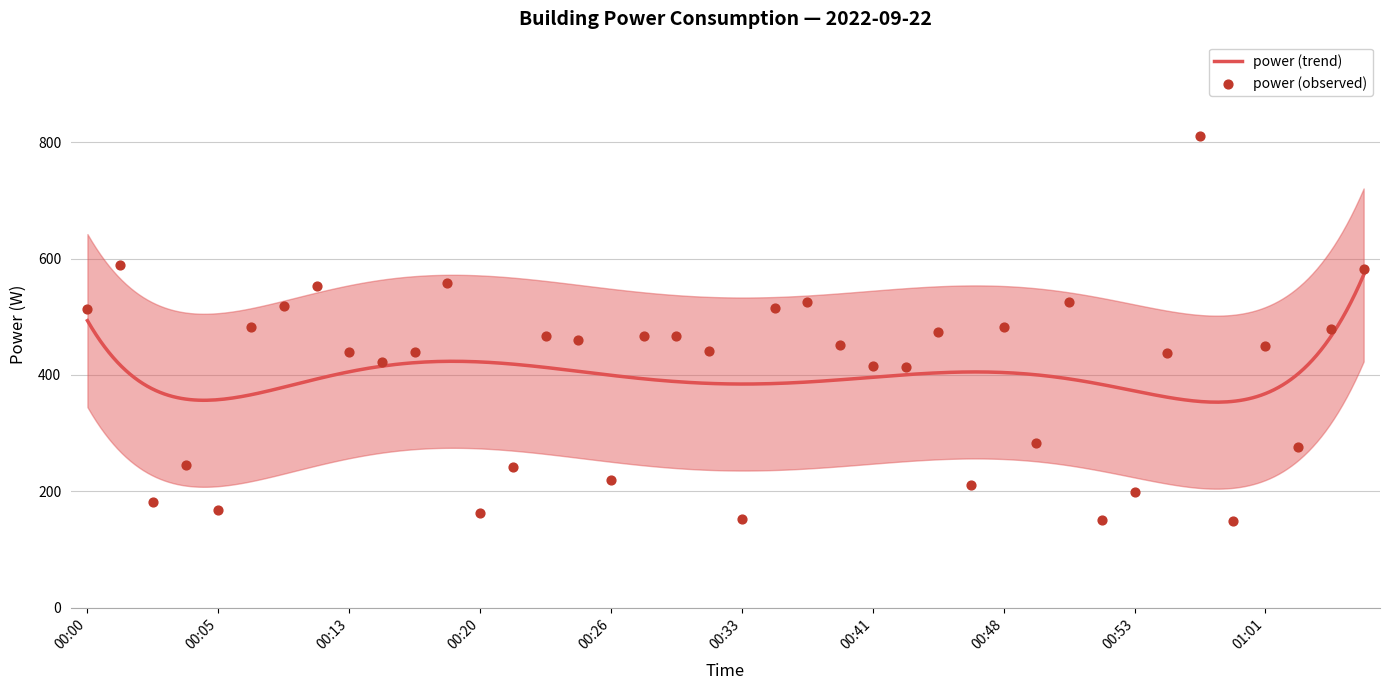

What is the ratio of the value at 01:01 to the value at 01:02?

1.6